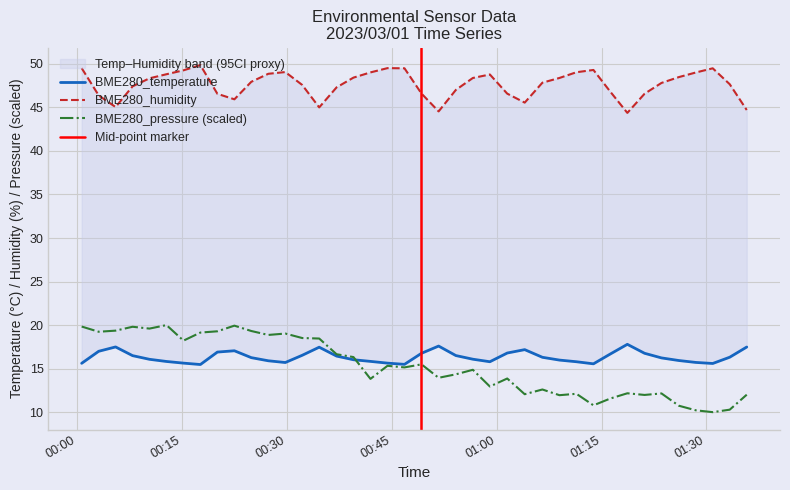

Where is BME280_pressure nearest to the value 15?

2023/03/01 00:56:35